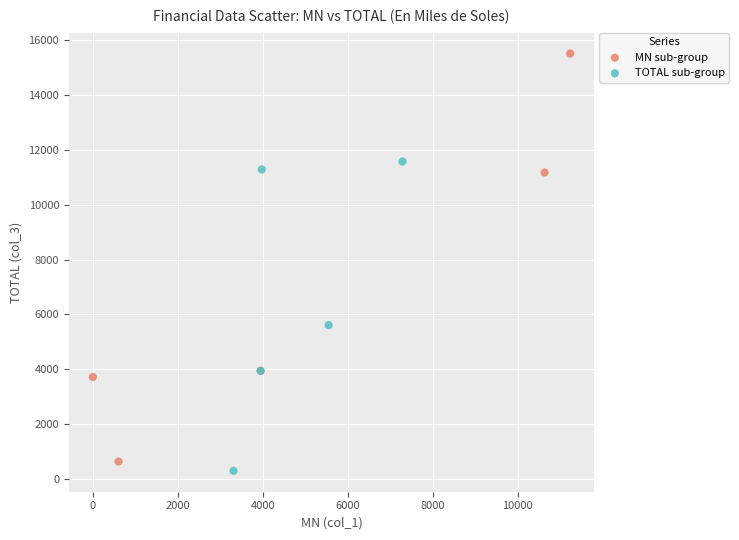

Which series contains the lowest Y value?

TOTAL sub-group